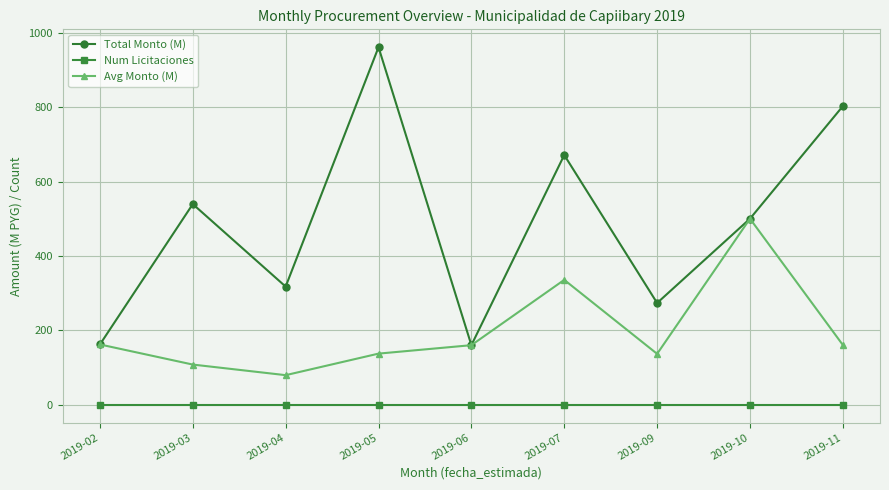

What is the lowest value of the Avg Monto (M) series?

79.4